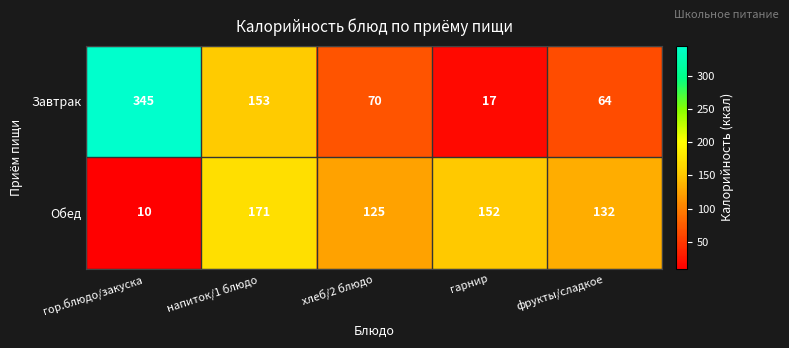

What is the sum of all Обед values?

590